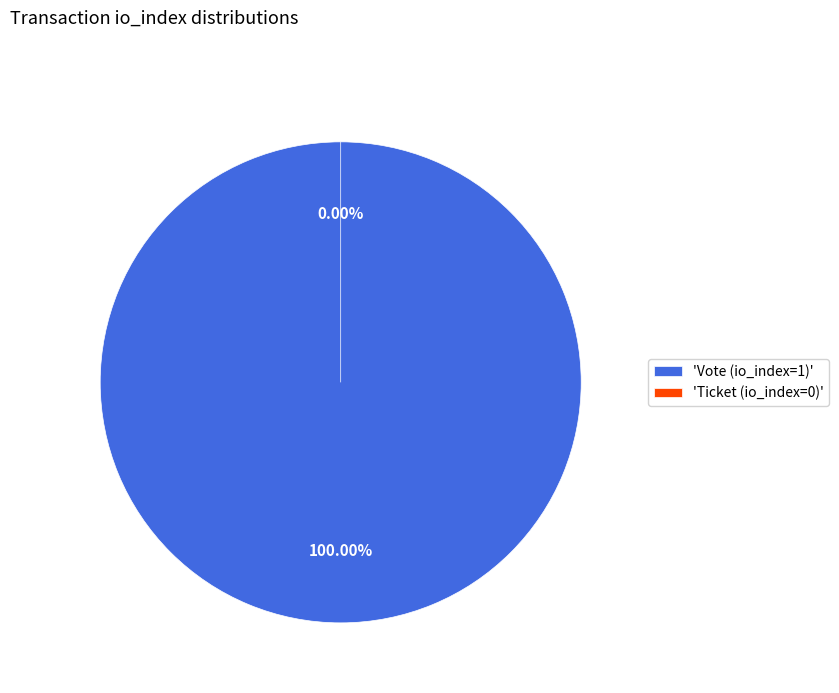

Which slice is the largest?

Vote (io_index=1)